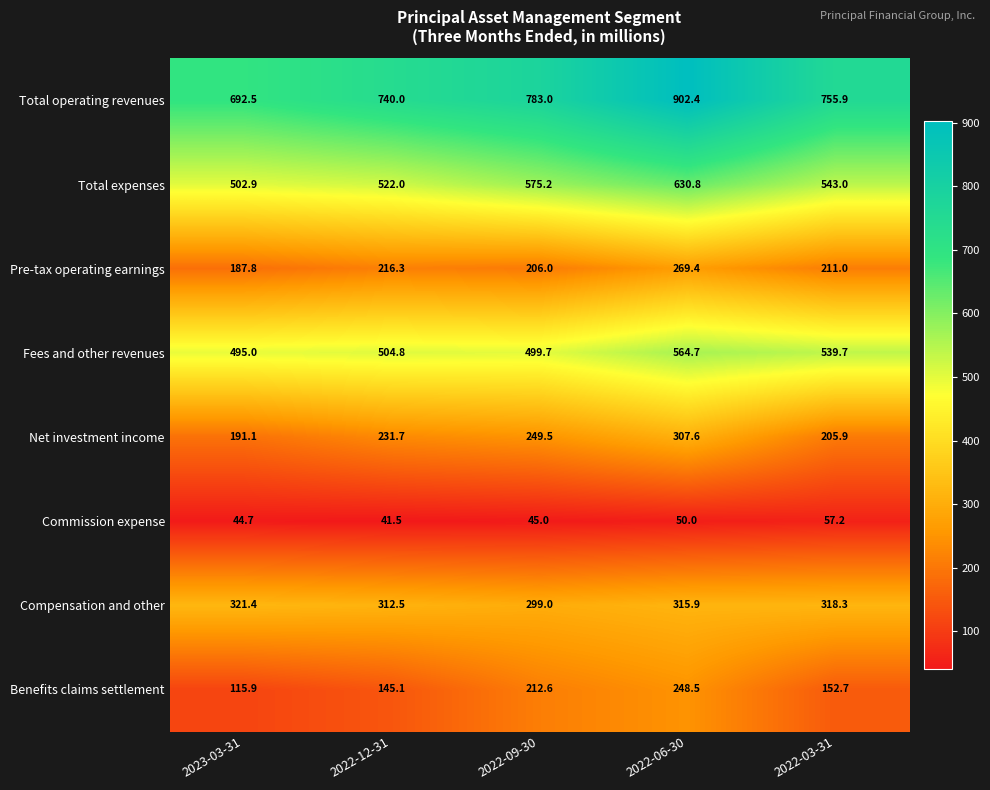

What is the difference between the Net investment income values at 2022-09-30 and 2022-12-31?

17.8